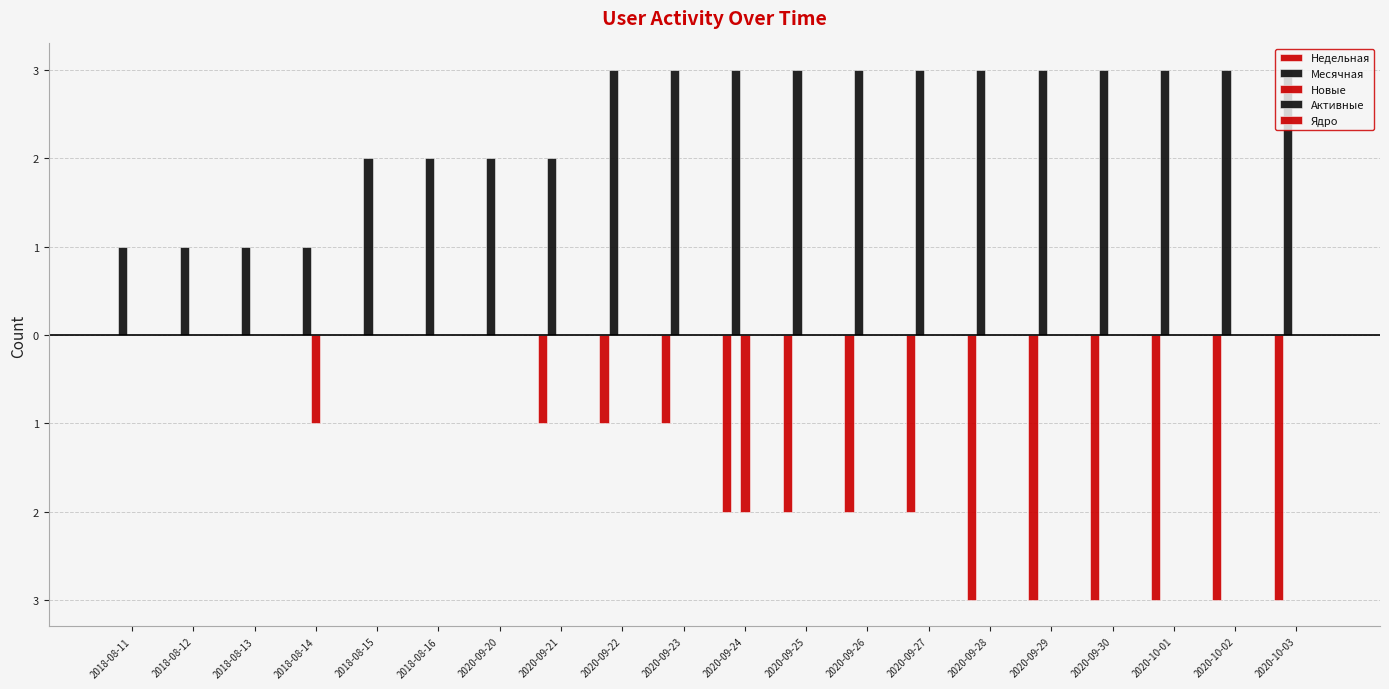

Does the chart contain stacked bars?

No